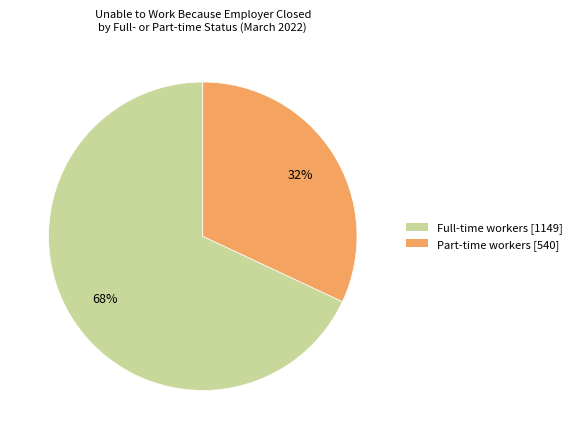

To the nearest percent, what is the combined percentage of Full-time workers and Part-time workers?

100%